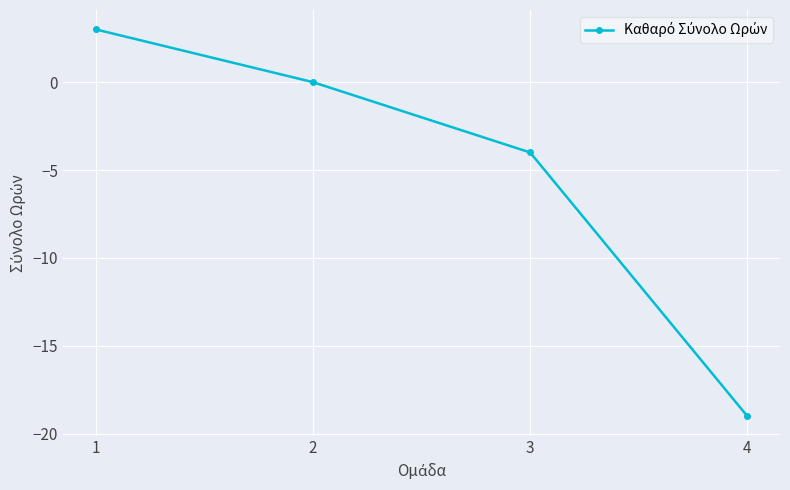

List the labels in order of value, largest first.

1, 2, 3, 4